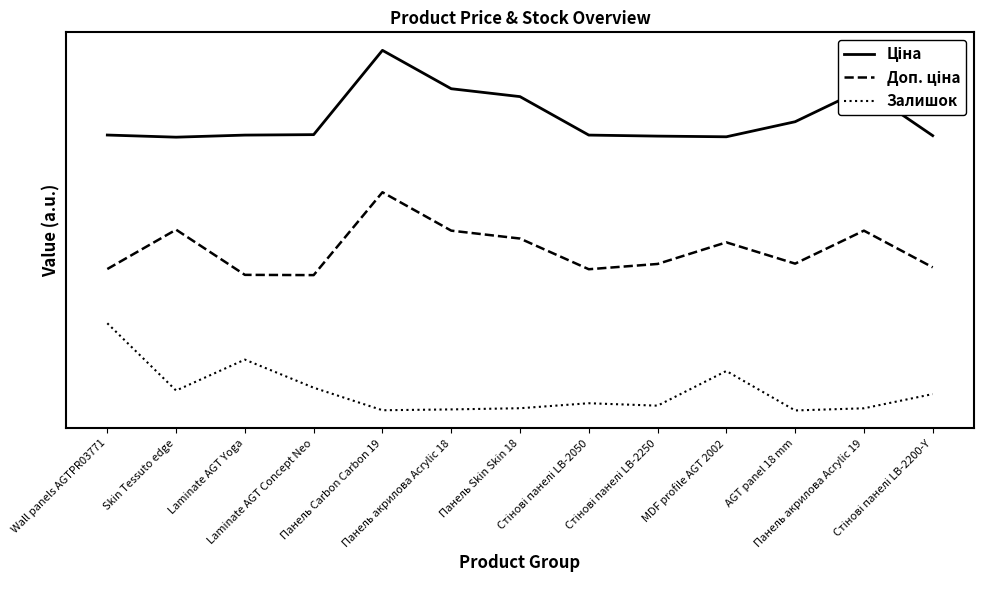

Reading left to right, transcribe all the data shown in this chart.

Ціна: Wall panels AGTPR03771=50393.4	Skin Tessuto edge=50001.7	Laminate AGT Yoga=50382.4	Laminate AGT Concept Neo=50465.4	Панель Carbon Carbon 19=65881.8	Панель акрилова Acrylic 18=58861.0	Панель Skin Skin 18=57417.6	Стінові панелі LB-2050=50383.7	Стінові панелі LB-2250=50196.3	MDF profile AGT 2002=50072.6	AGT panel 18 mm=52827.7	Панель акрилова Acrylic 19=58861.0	Стінові панелі LB-2200-Y=50284.2
Доп. ціна: Wall panels AGTPR03771=25888.9	Skin Tessuto edge=33085.0	Laminate AGT Yoga=24822.3	Laminate AGT Concept Neo=24776.7	Панель Carbon Carbon 19=39928.3	Панель акрилова Acrylic 18=32907.5	Панель Skin Skin 18=31464.2	Стінові панелі LB-2050=25850.2	Стінові панелі LB-2250=26816.1	MDF profile AGT 2002=30767.7	AGT panel 18 mm=26874.2	Панель акрилова Acrylic 19=32907.5	Стінові панелі LB-2200-Y=26199.9
Залишок: Wall panels AGTPR03771=15971.3	Skin Tessuto edge=3666.2	Laminate AGT Yoga=9324.0	Laminate AGT Concept Neo=4186.3	Панель Carbon Carbon 19=63.4	Панель акрилова Acrylic 18=215.7	Панель Skin Skin 18=431.3	Стінові панелі LB-2050=1344.7	Стінові панелі LB-2250=900.7	MDF profile AGT 2002=7243.6	AGT panel 18 mm=25.4	Панель акрилова Acrylic 19=418.6	Стінові панелі LB-2200-Y=3019.2